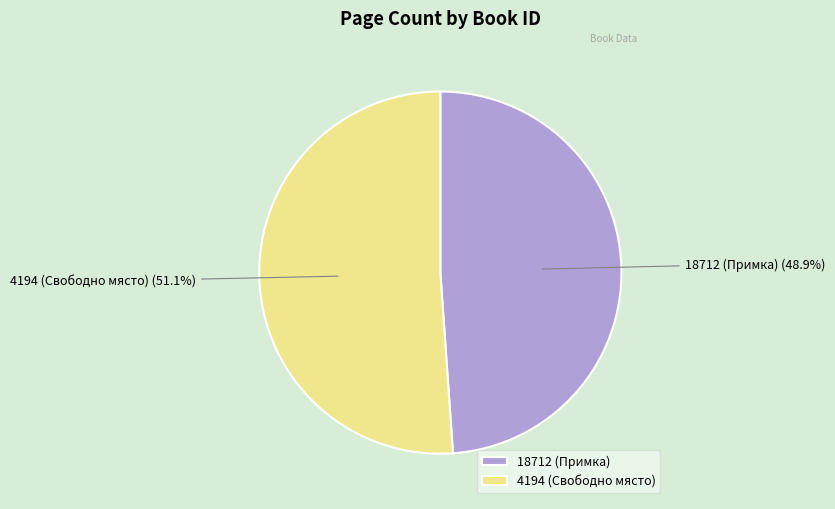

What percentage do 18712 (Примка) and 4194 (Свободно място) together represent?

100.0%